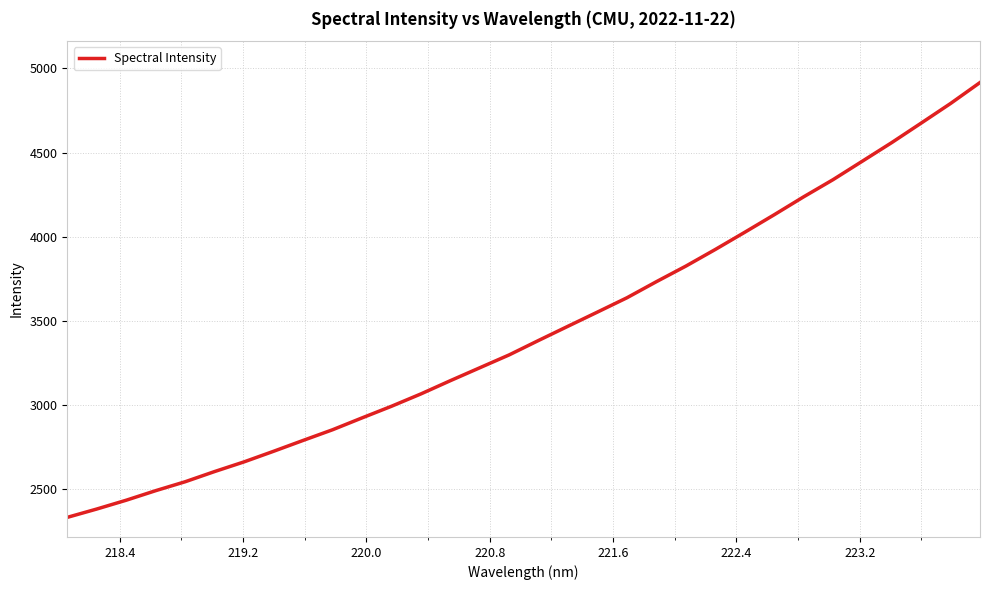

What is the greatest value displayed?

4916.1